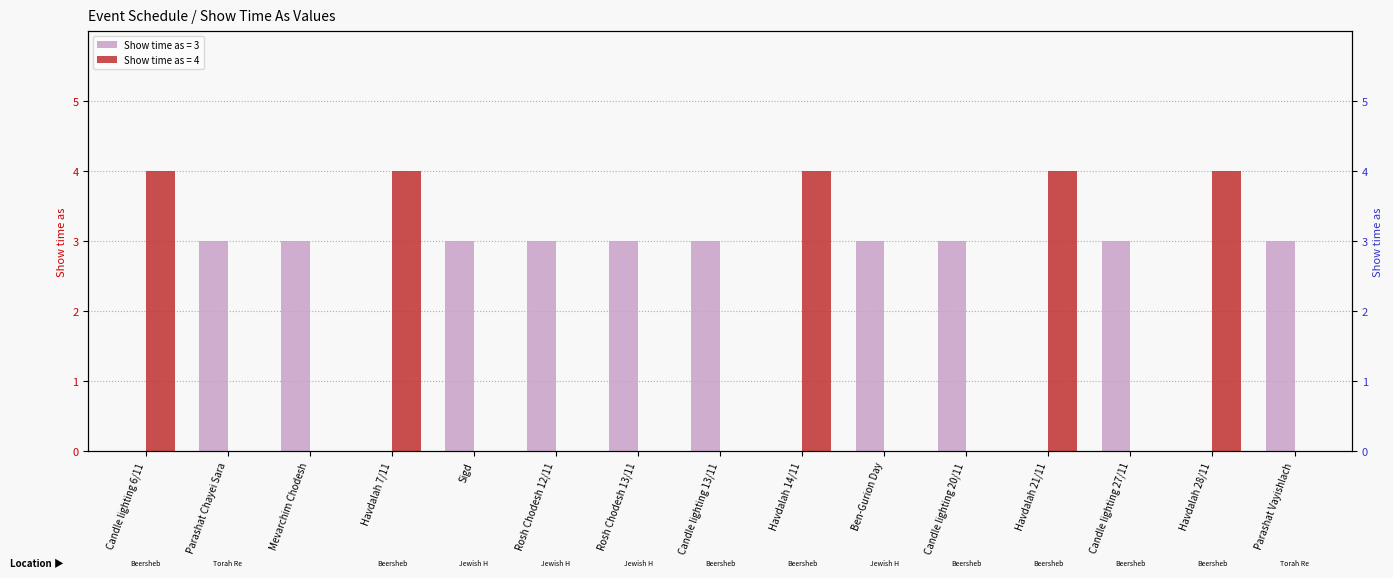

What is the sum of the Show time as (value 3) values at Mevarchim Chodesh and Ben-Gurion Day?

6